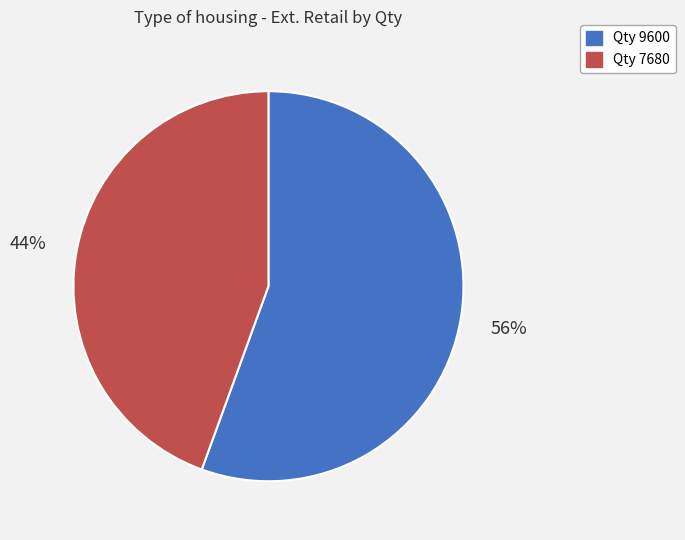

The Qty 9600 slice represents 45% of the pie. True or false?

False